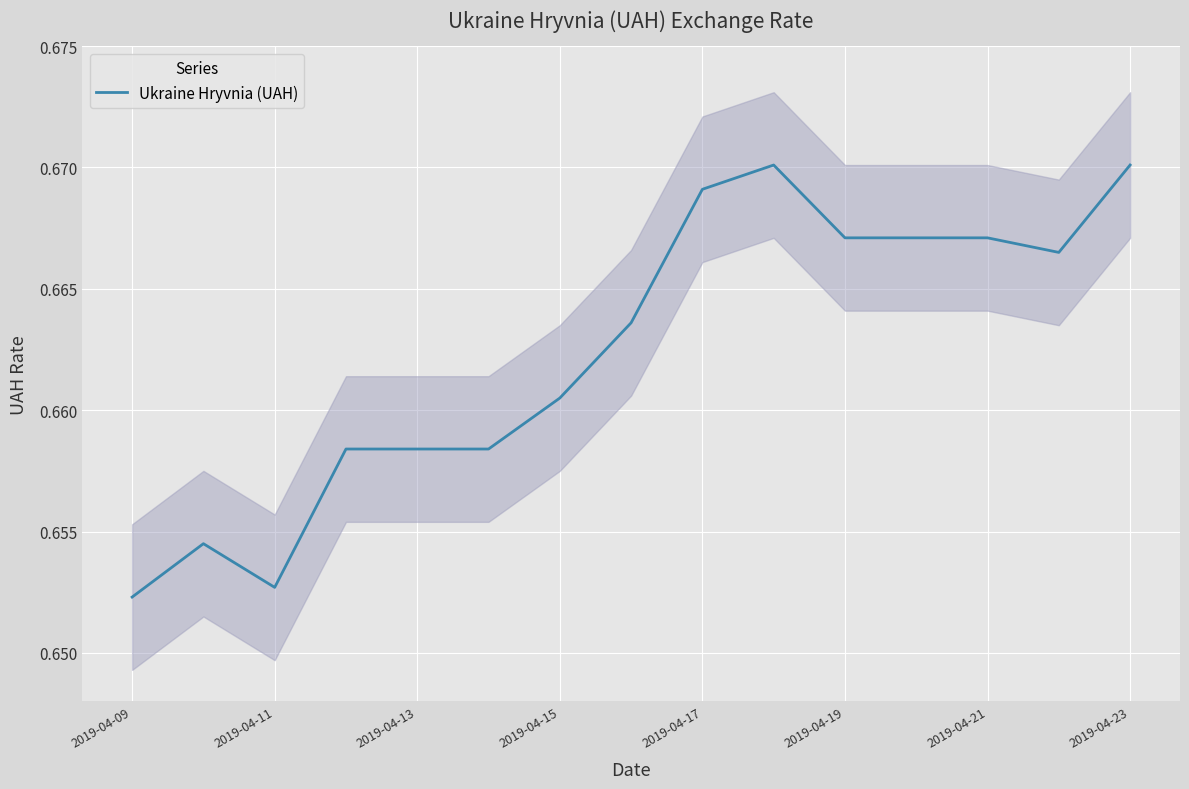

True or false: Ukraine Hryvnia (UAH) has a value of 0.3 at 2019-04-19.

False